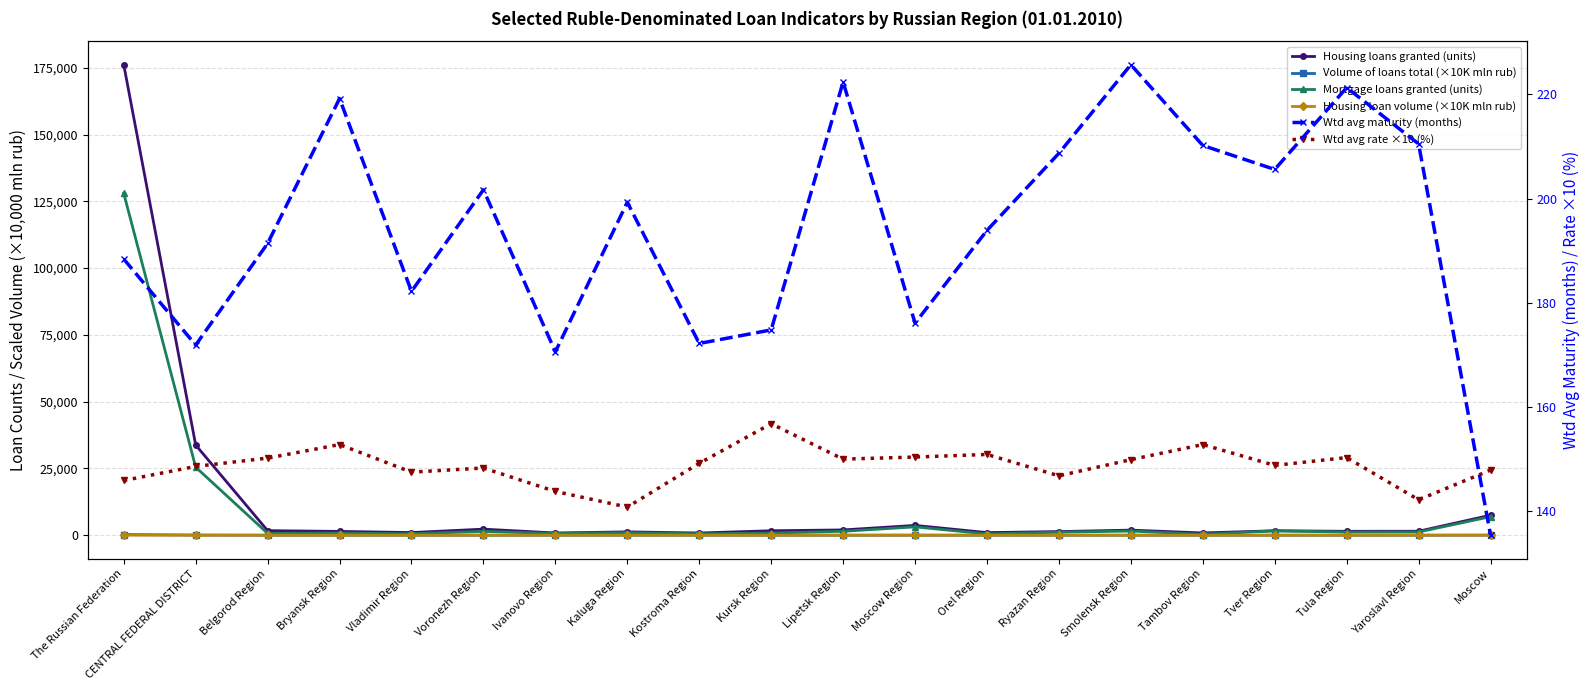

Reading left to right, extract all data points from this chart.

Housing loans granted (units): 176146.0	33762.0	1704.0	1420.0	992.0	2269.0	829.0	1248.0	825.0	1662.0	1977.0	3670.0	973.0	1353.0	1905.0	843.0	1663.0	1460.0	1485.0	7484.0
Volume of loans total (×10K mln rub): 248.3	53.9	1.2	0.9	0.9	1.7	0.6	0.9	0.5	0.9	1.0	9.2	0.5	0.8	1.1	0.7	1.0	1.5	1.1	29.3
Mortgage loans granted (units): 128004.0	25471.0	689.0	808.0	551.0	1433.0	637.0	961.0	536.0	802.0	1464.0	3122.0	471.0	1139.0	1551.0	344.0	1638.0	1175.0	1214.0	6936.0
Housing loan volume (×10K mln rub): 17.0	4.3	0.1	0.1	0.1	0.2	0.1	0.1	0.1	0.1	0.1	0.8	0.1	0.1	0.1	0.1	0.2	0.2	0.1	1.7
Wtd avg maturity (months): 188.4	171.9	191.4	219.2	182.2	201.7	170.6	199.3	172.2	174.8	222.4	176.1	193.9	208.7	225.7	210.2	205.6	221.3	210.5	135.4
Wtd avg rate ×10 (%): 145.9	148.6	150.2	152.8	147.5	148.3	143.8	140.8	149.2	156.8	150.0	150.4	150.9	146.8	149.9	152.8	148.8	150.3	142.2	147.9